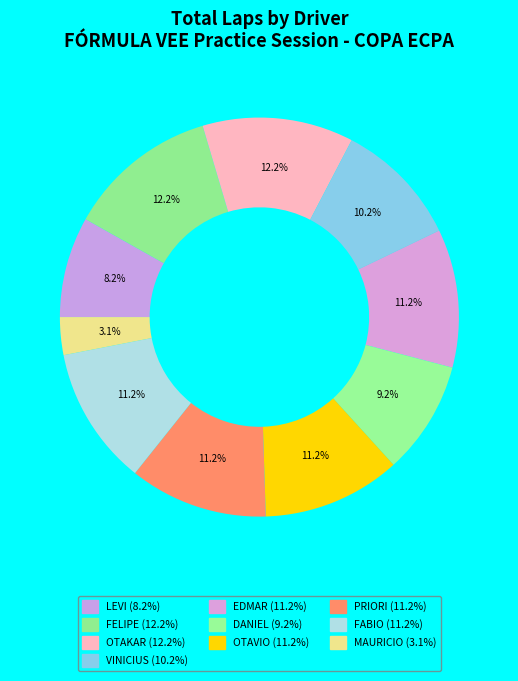

How many segments does this pie chart have?

10